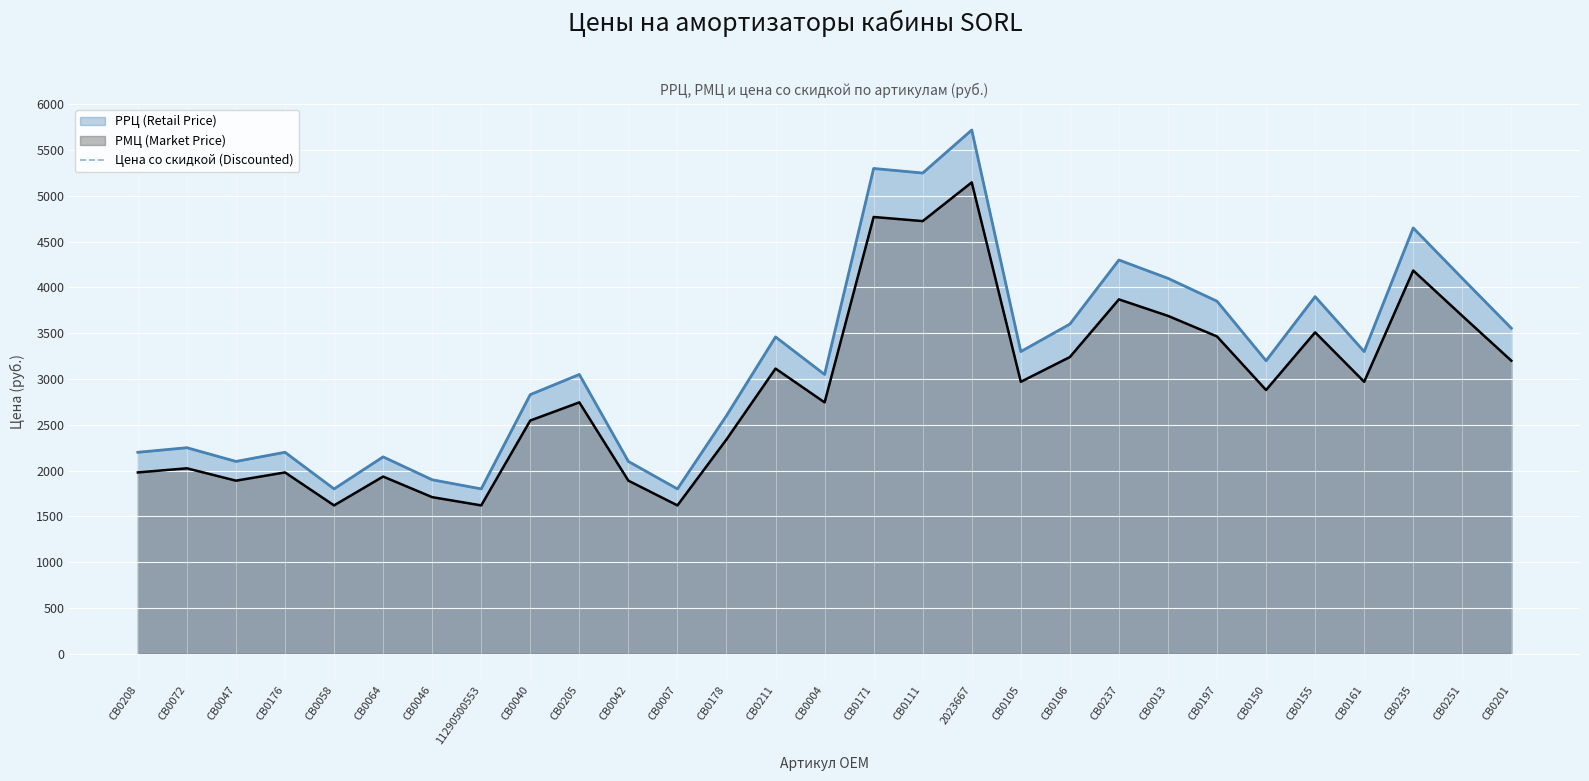

Which category has the lowest value across all series?

CB0058